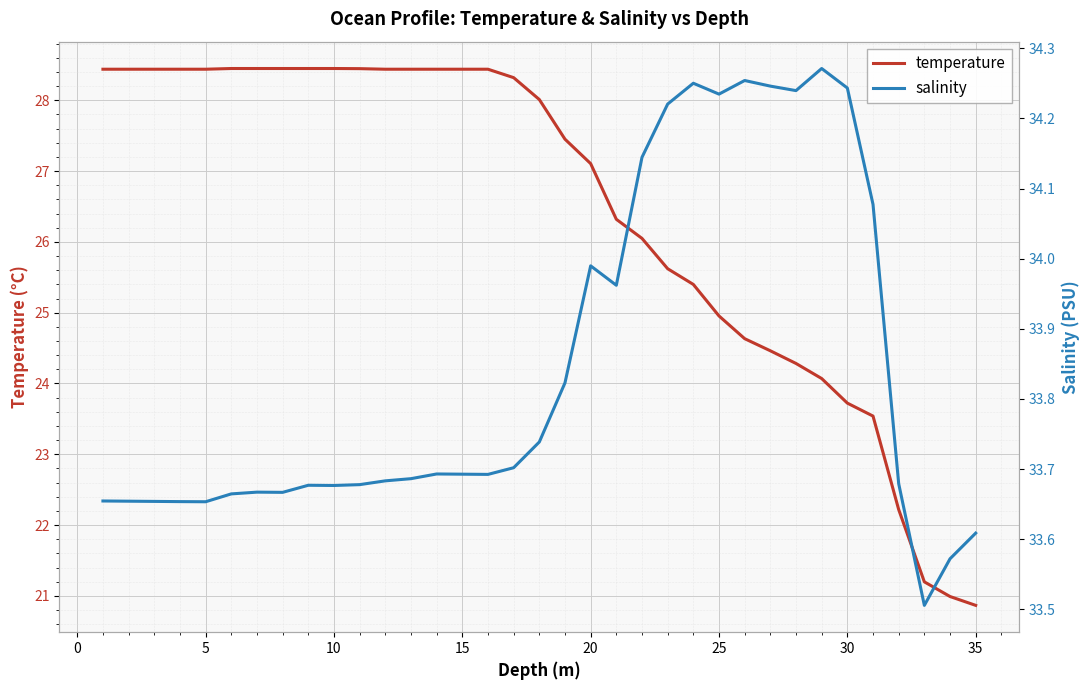

The value of temperature at 5 is 49.8. True or false?

False